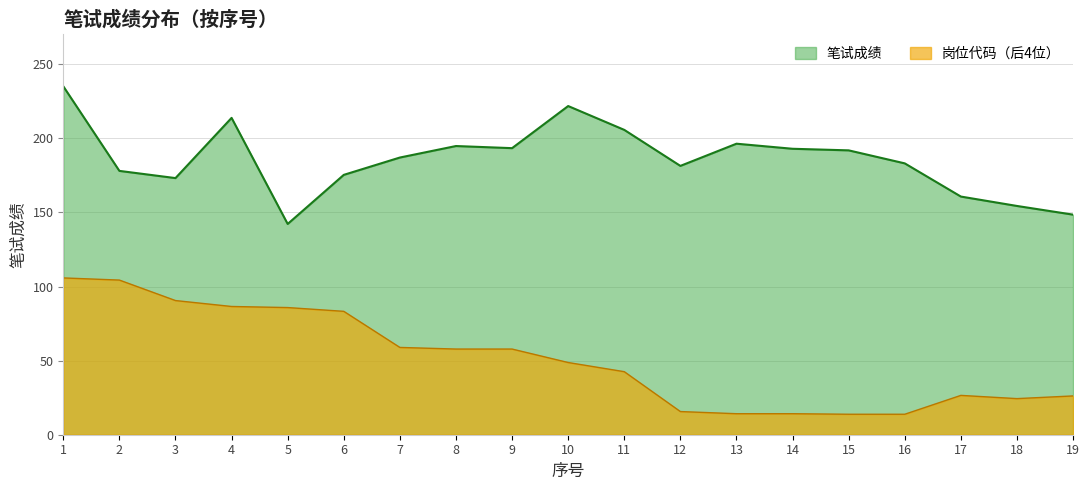

List the labels in order of value, largest first.

1, 10, 4, 11, 13, 8, 9, 14, 15, 7, 16, 12, 2, 6, 3, 17, 18, 19, 5